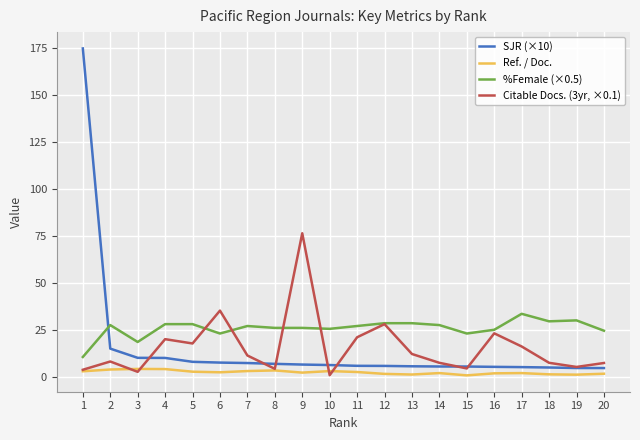

What is the maximum value shown in the chart?

174.8